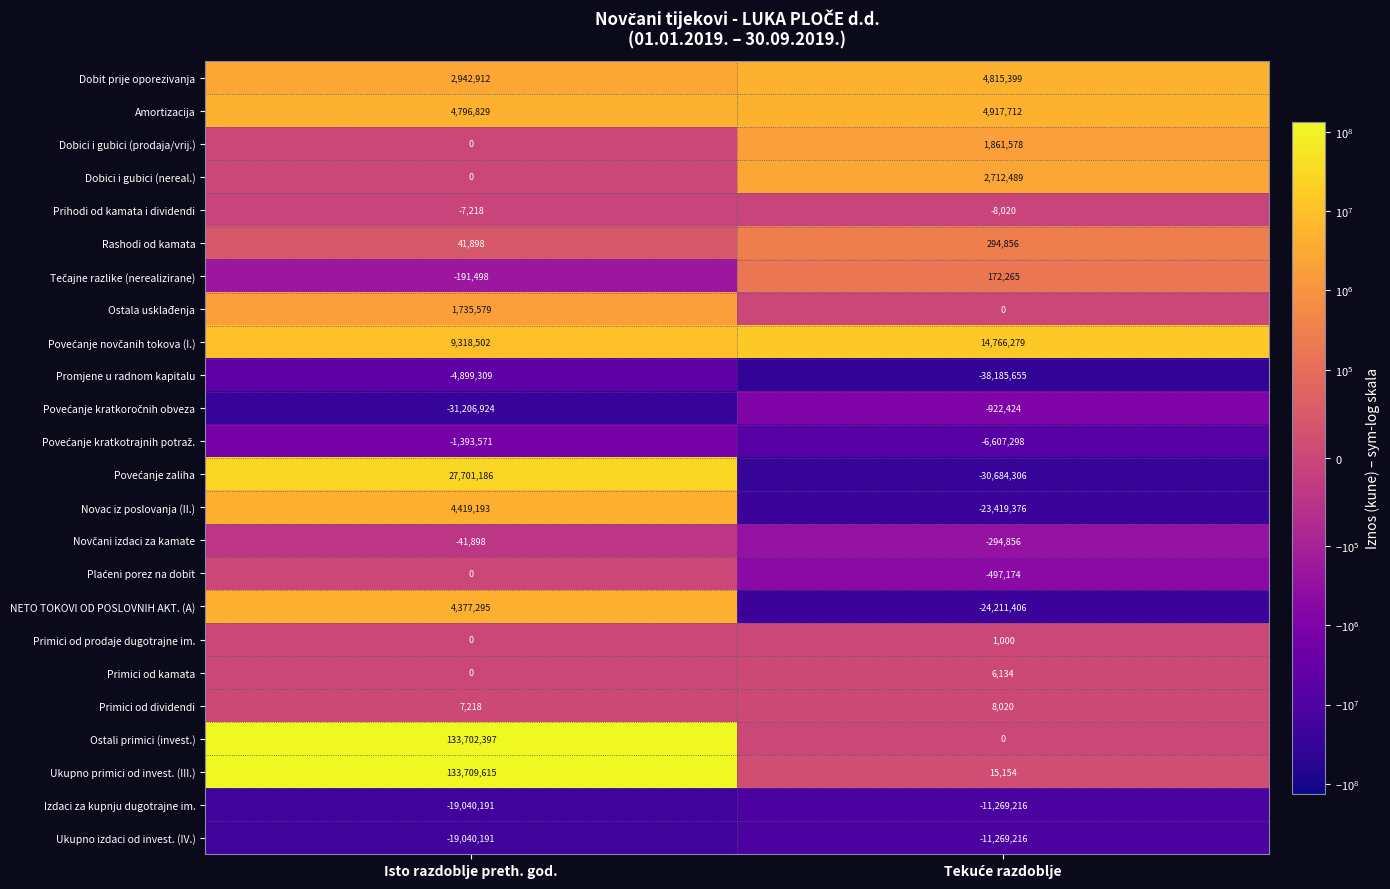

Which series has the largest range (max minus min)?

Ostali primici (invest.)